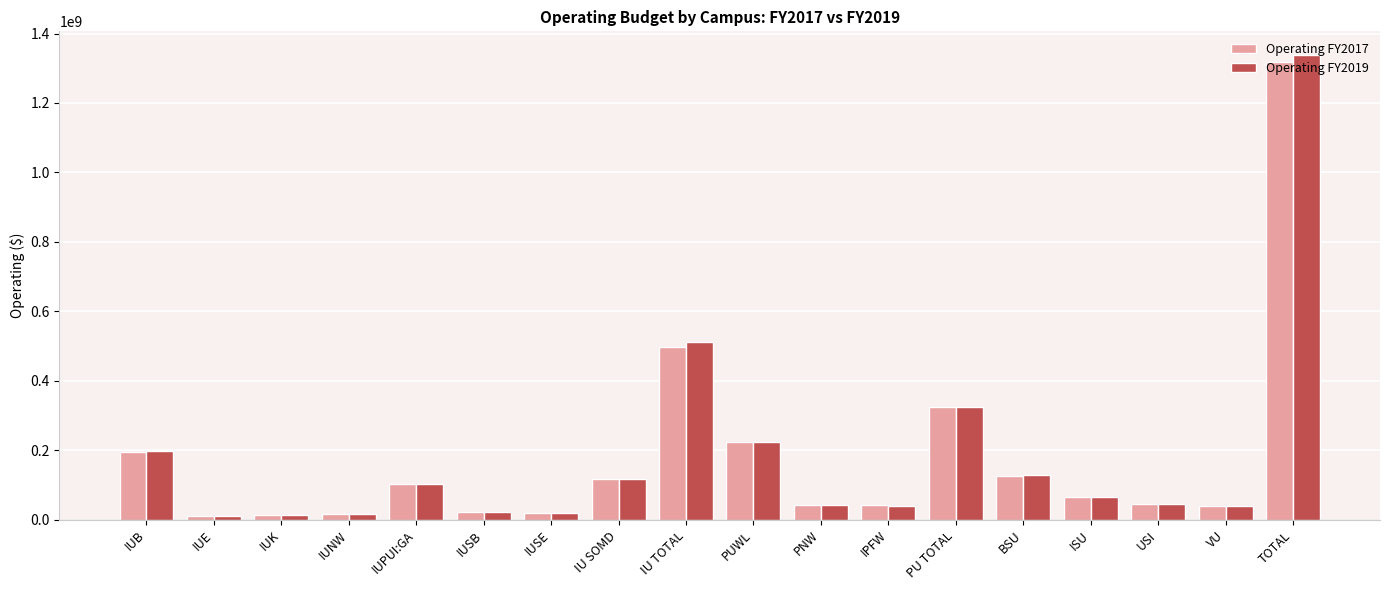

At which label is Operating FY2019 closest to 675268280?

IU TOTAL